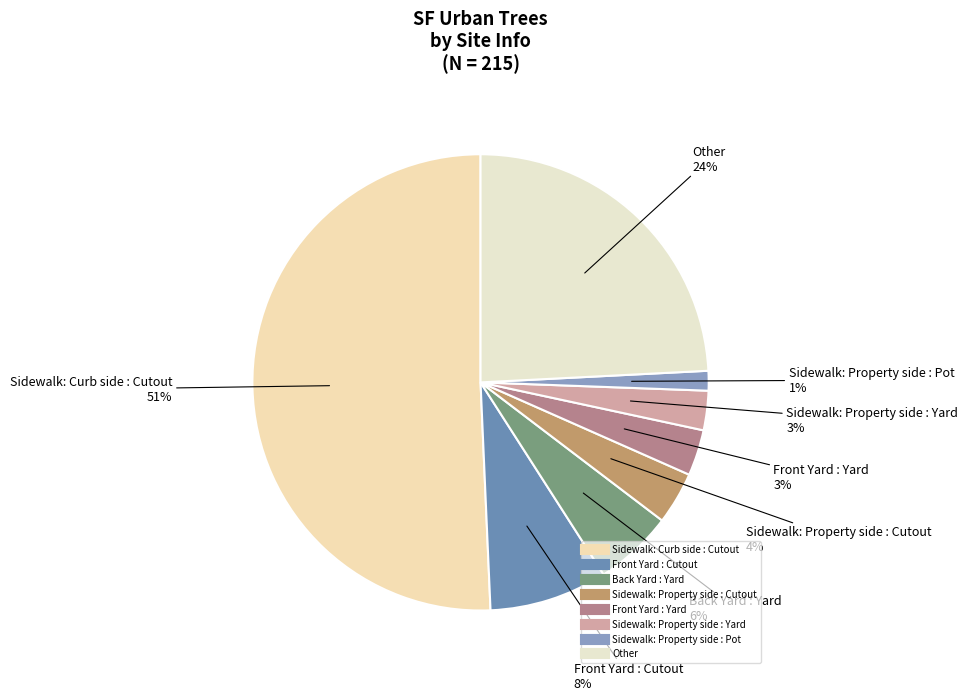

To the nearest percent, what portion does Sidewalk: Property side : Pot represent?

1%